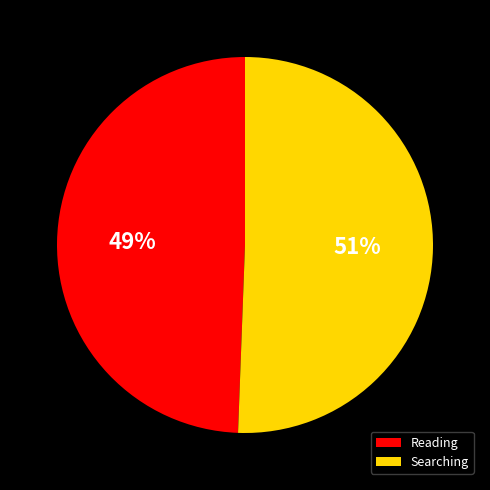

To the nearest percent, what percentage of the pie is Reading?

49%